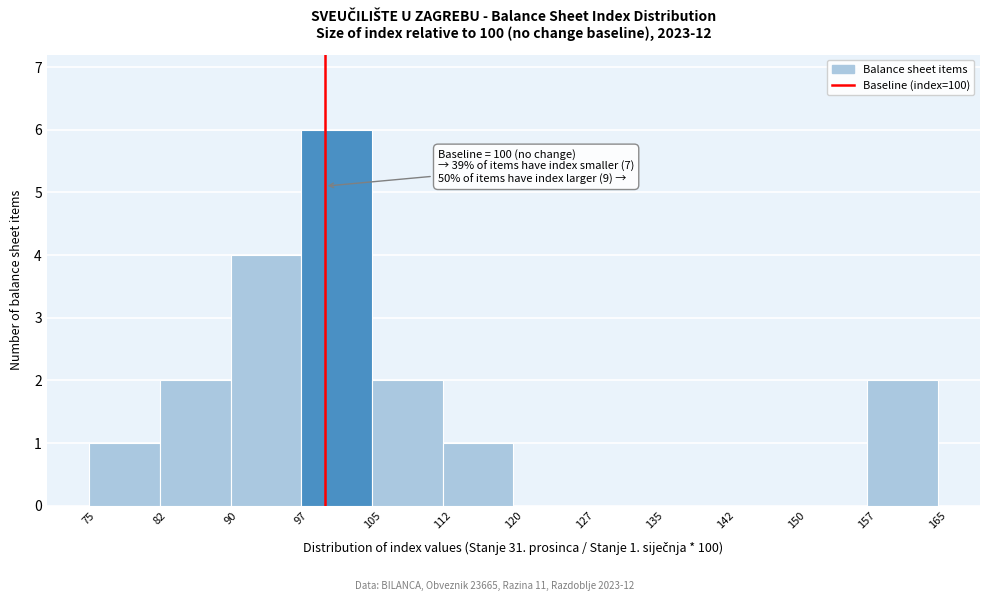

Over which range of the x-axis is the bar tallest?

97 to 105